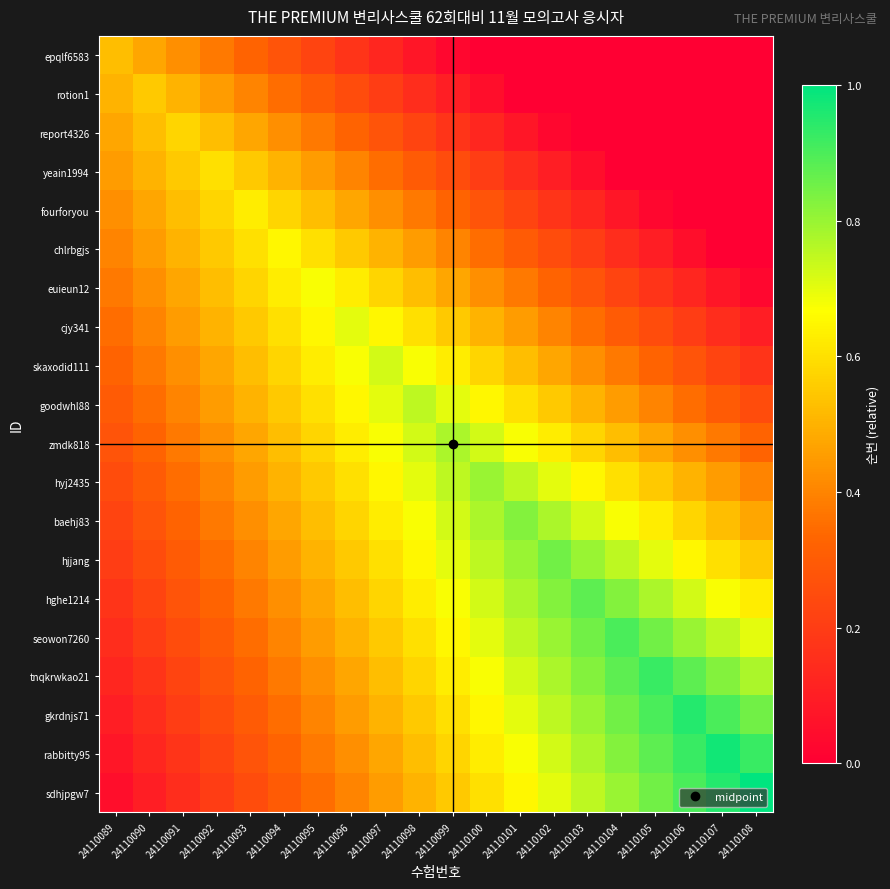

At how many categories does at least one series exceed 0?

20